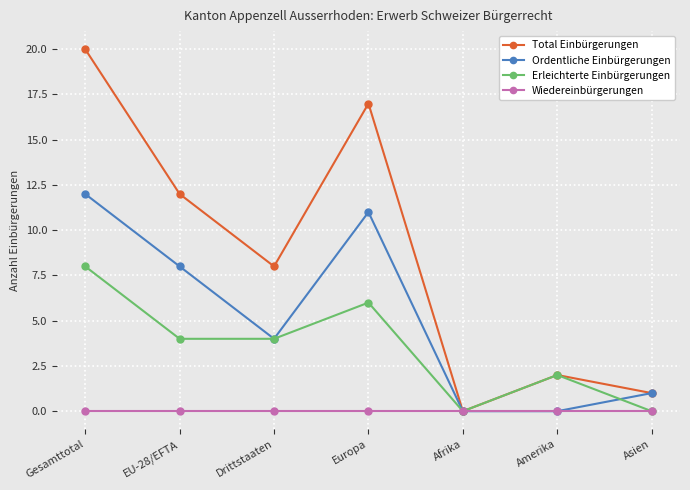

What is the highest value of the Erleichterte Einbürgerungen series?

8